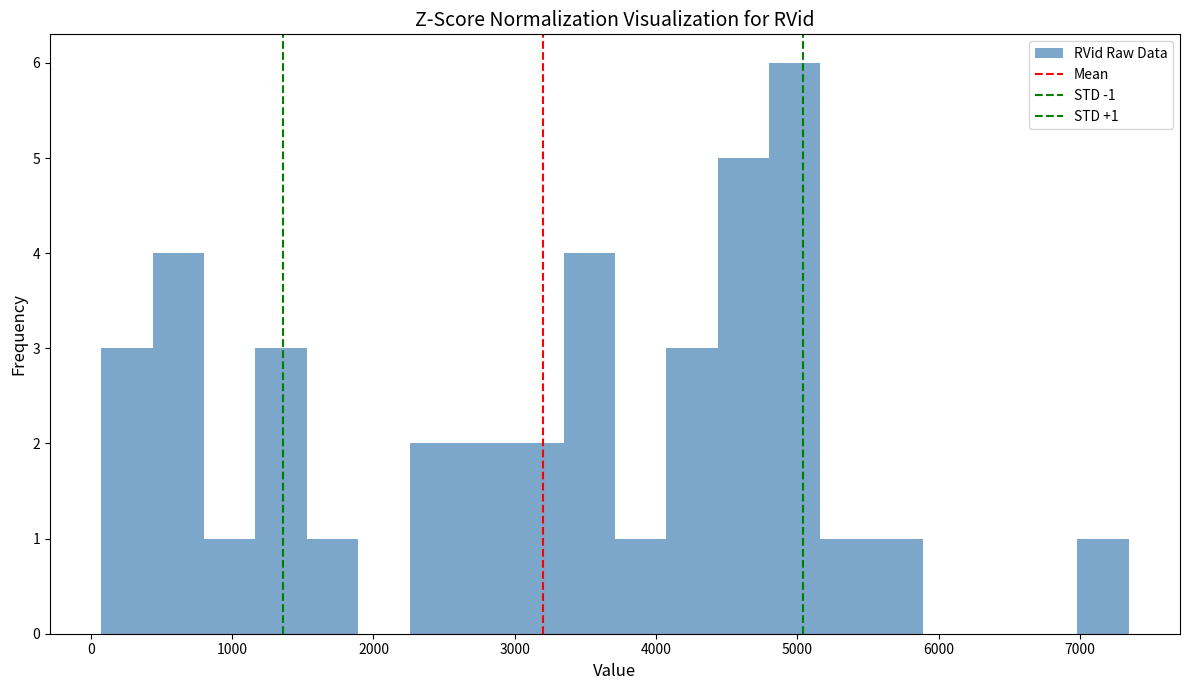

Around what value on the x-axis is the tallest bar? Give the approximate position of its centre, as read against the axis.

5000